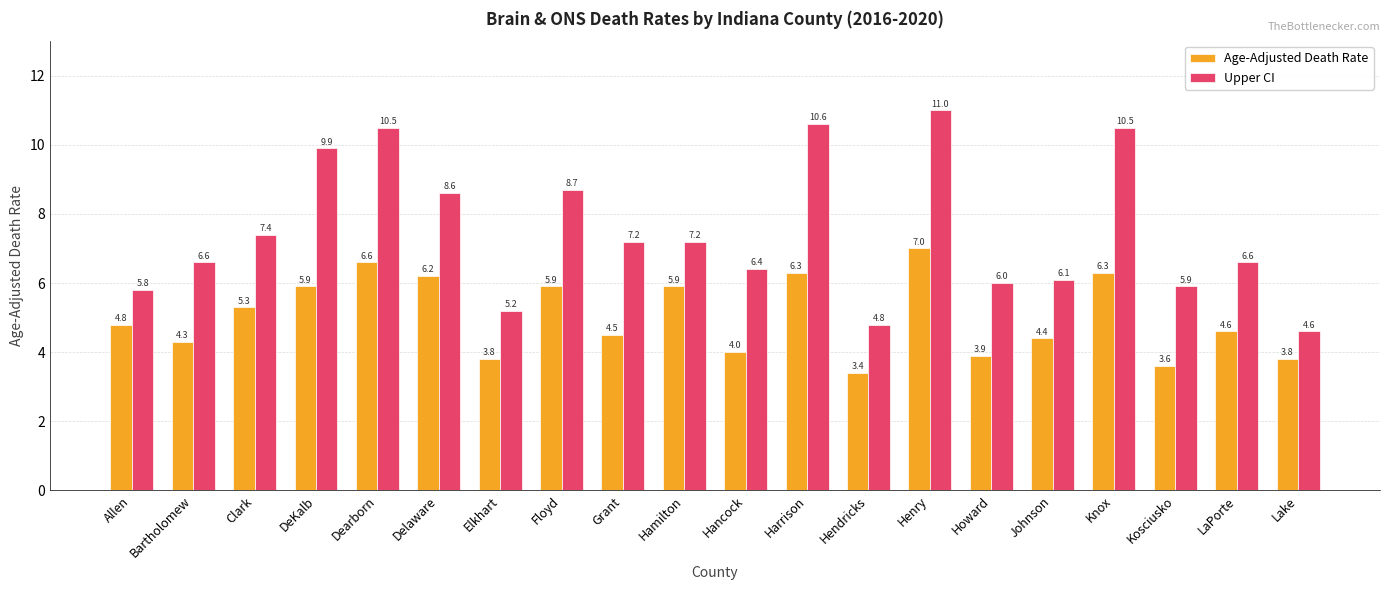

What is the average value of the Upper CI series?

7.5